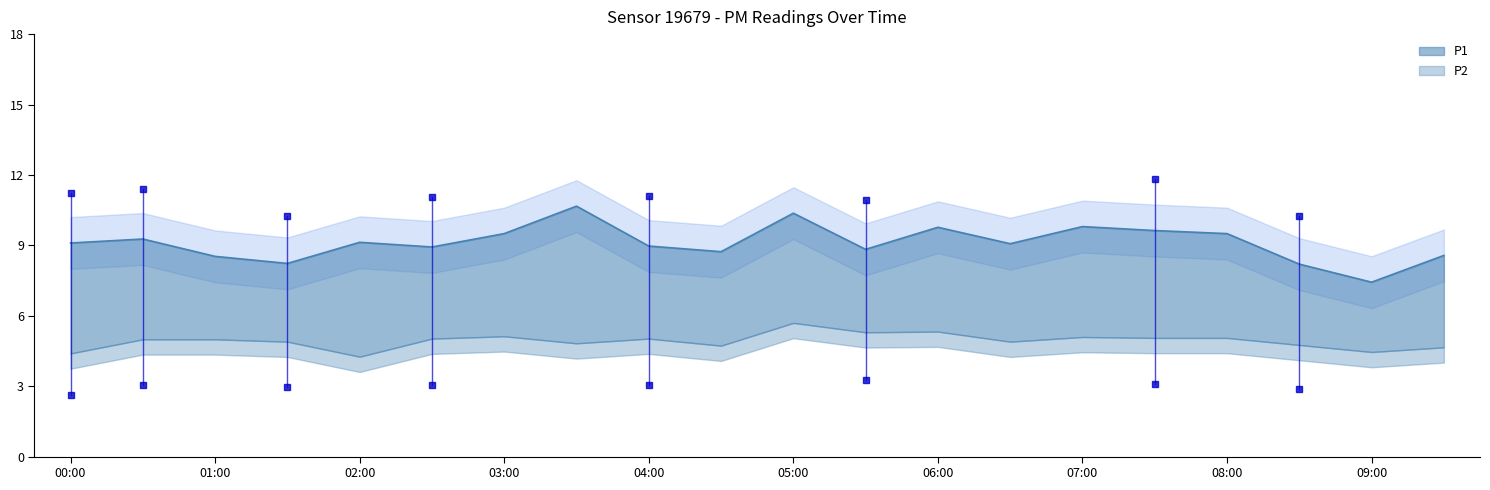

What is the sum of all values?

182.2